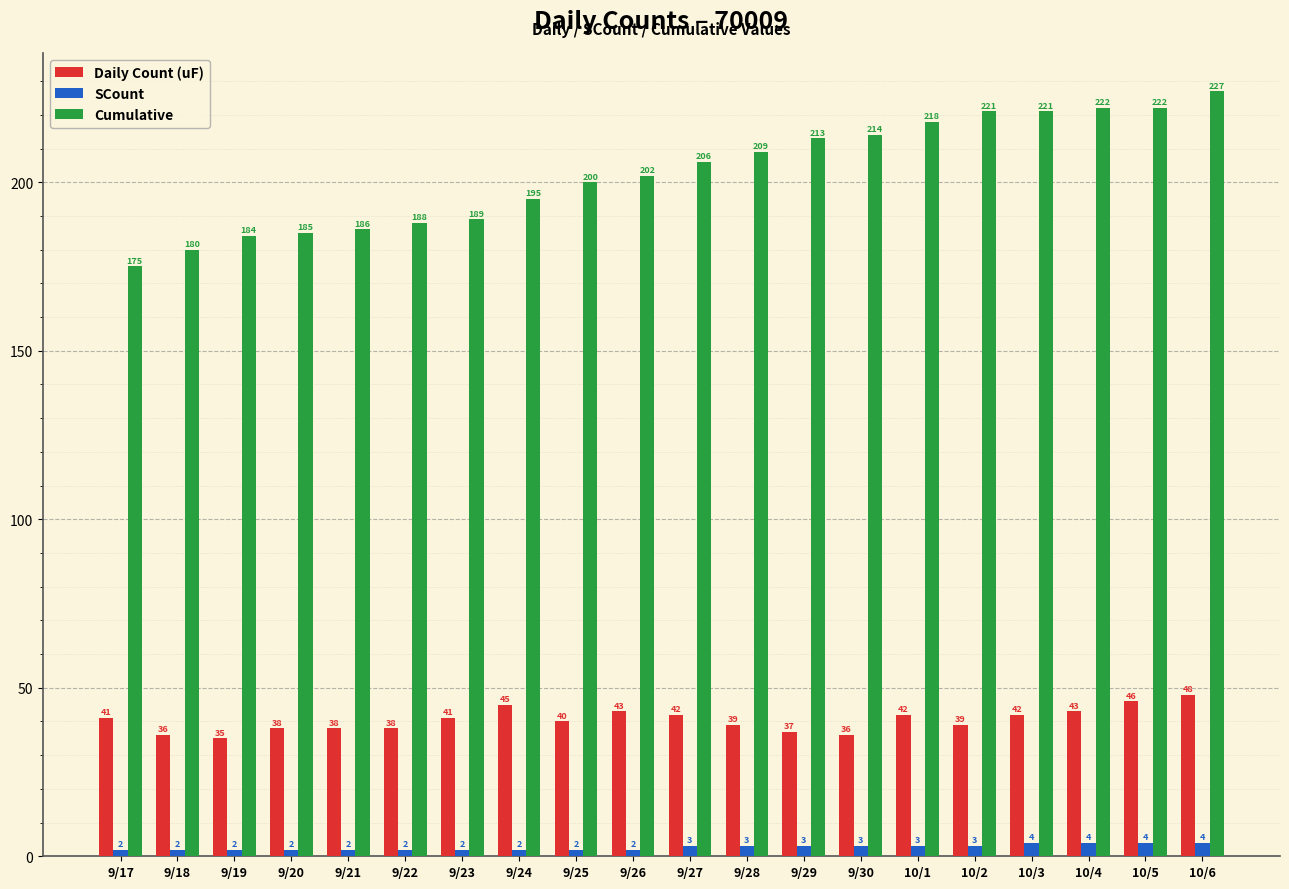

What is the greatest value displayed?

227